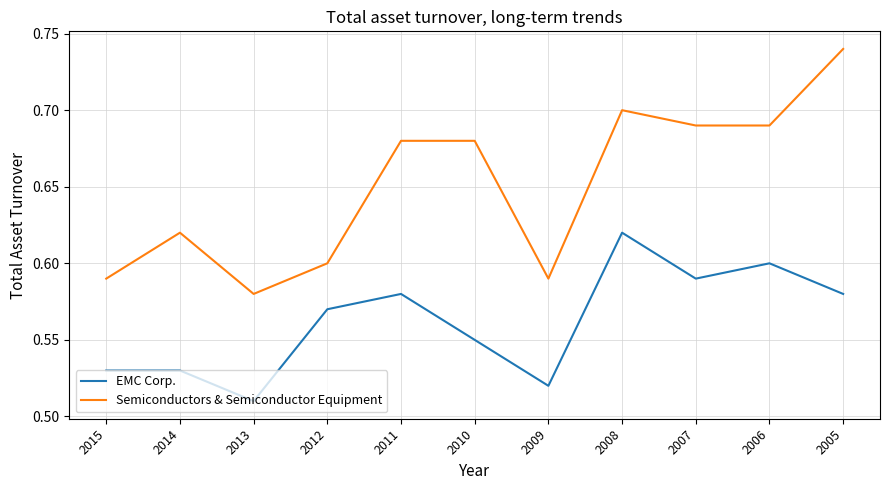

The value of Semiconductors & Semiconductor Equipment at 2007 is 0.9. True or false?

False